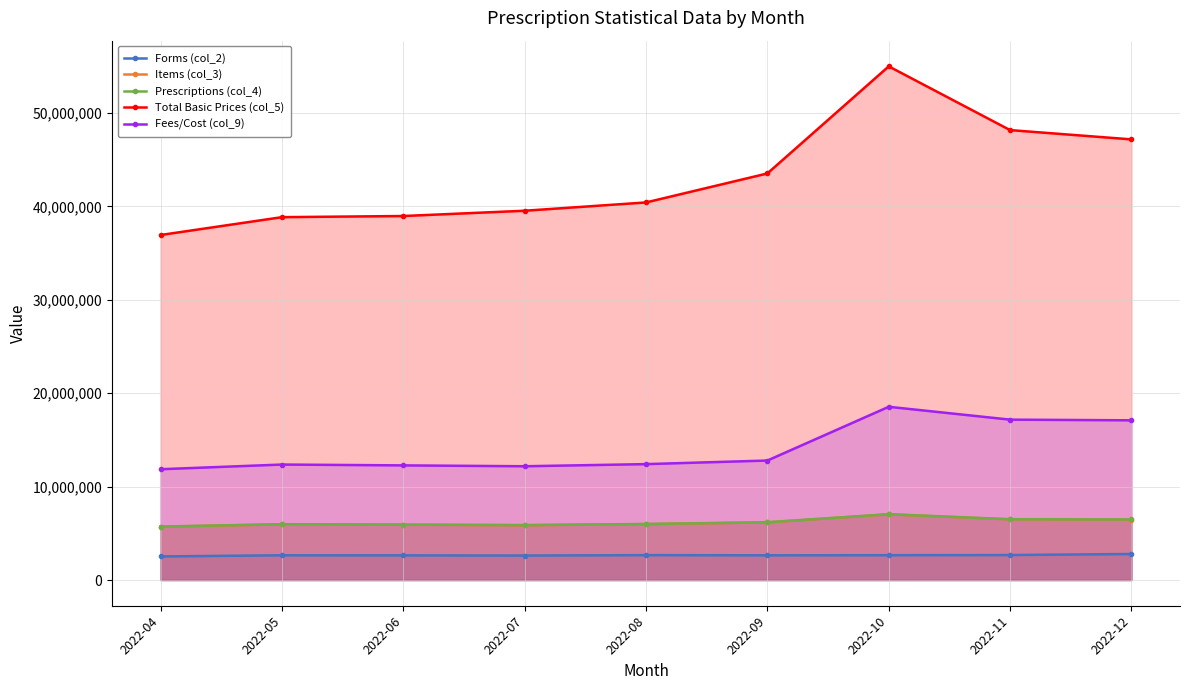

What is the value of the Prescriptions (col_4) point at the 7th from the left?

7051099.0